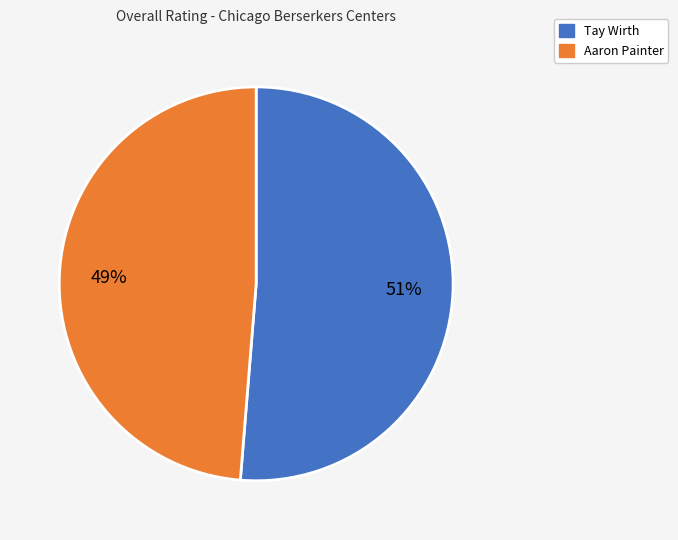

Is the sum of Aaron Painter and Tay Wirth greater than half?

Yes